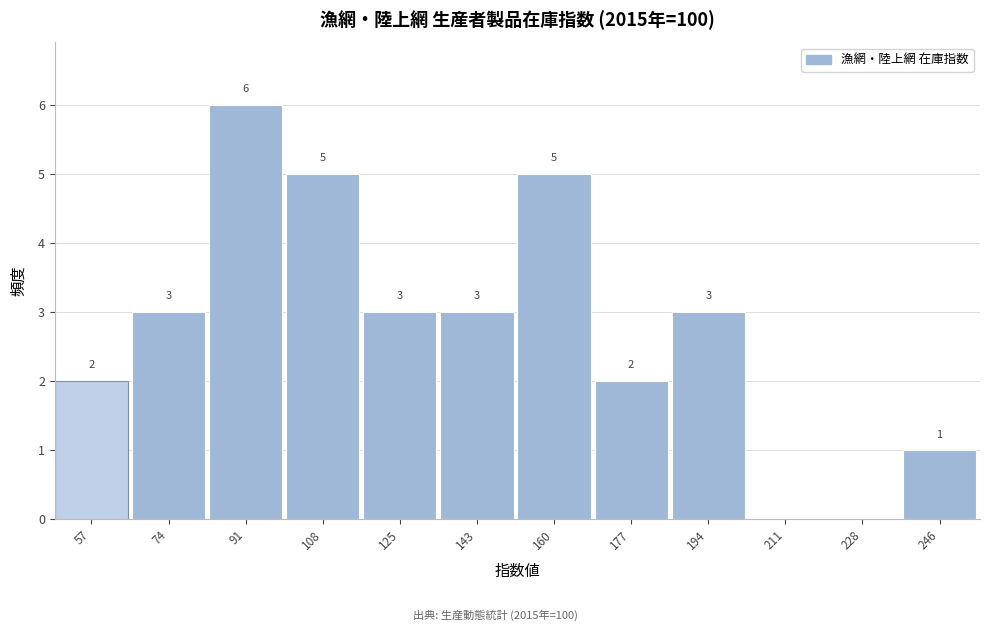

Reading left to right, what are all the values shown in this chart?

57=2	74=3	91=6	108=5	125=3	143=3	160=5	177=2	194=3	211=0	228=0	246=1